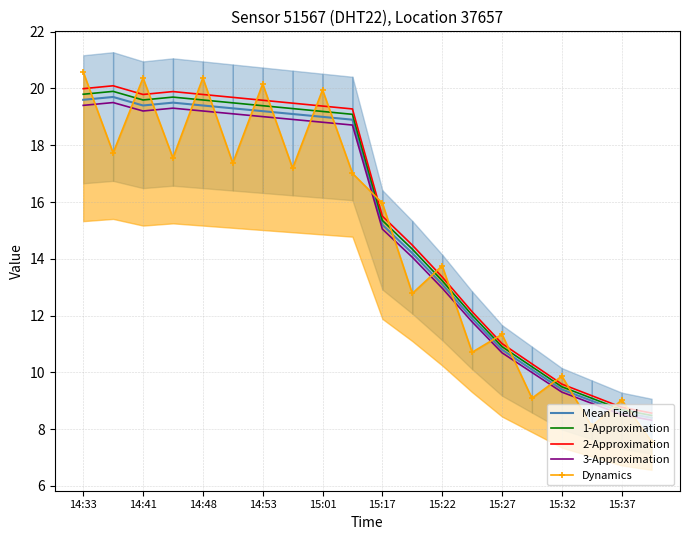

True or false: 3-Approximation and 1-Approximation cross at least once.

False